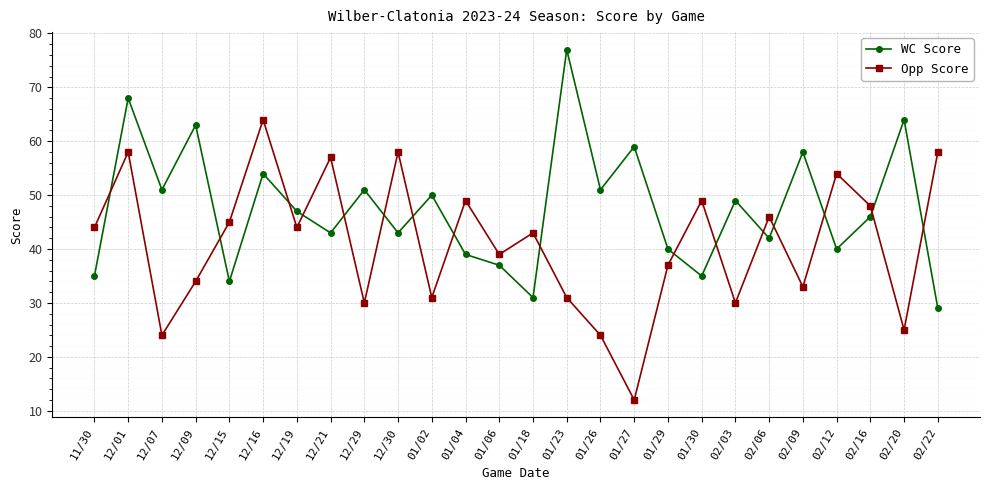

True or false: Opp Score has a value of 102 at 02/22.

False